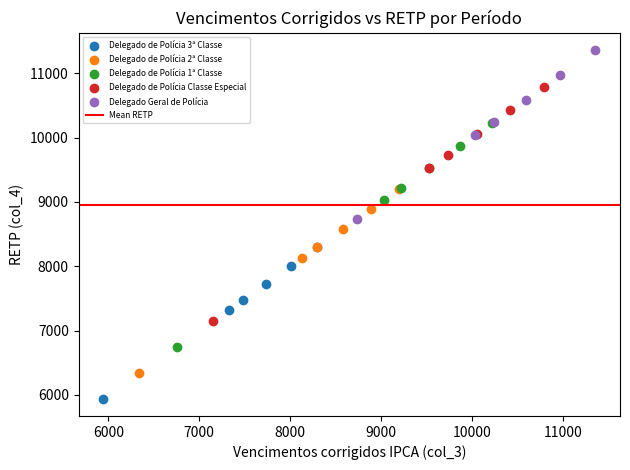

Which series has the largest Y range (max minus min)?

Delegado de Polícia Classe Especial